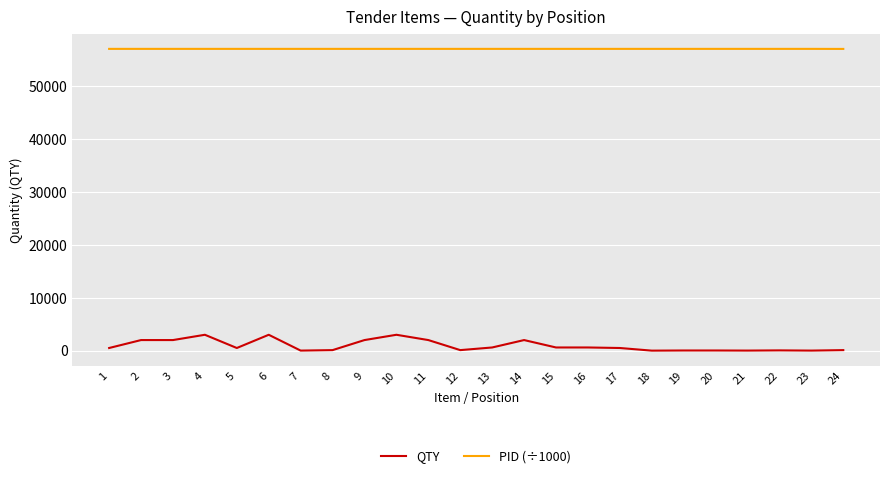

Does the chart display data point markers on the line(s)?

No